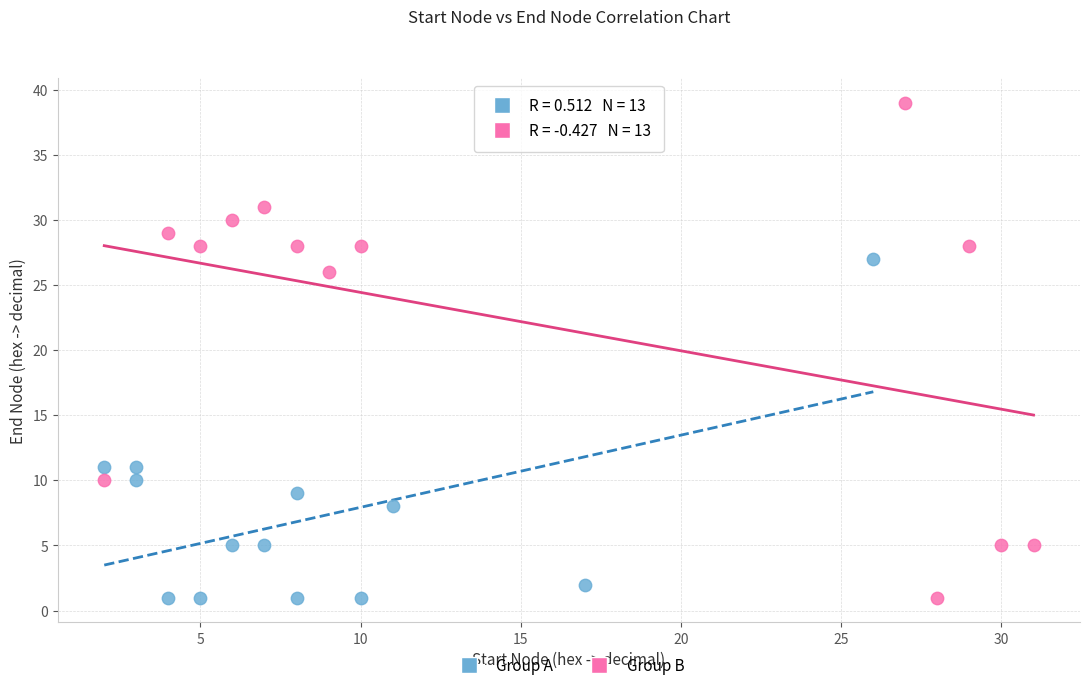

Which series has the largest Y range (max minus min)?

Group B